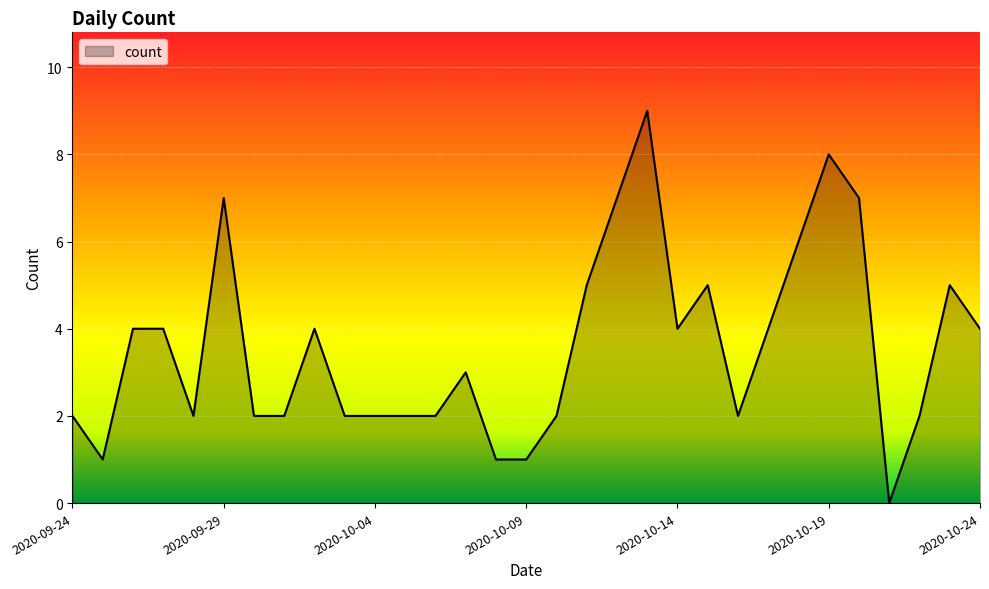

Reading right to left, list all the values displayed in this chart.

4	5	2	0	7	8	6	4	2	5	4	9	7	5	2	1	1	3	2	2	2	2	4	2	2	7	2	4	4	1	2